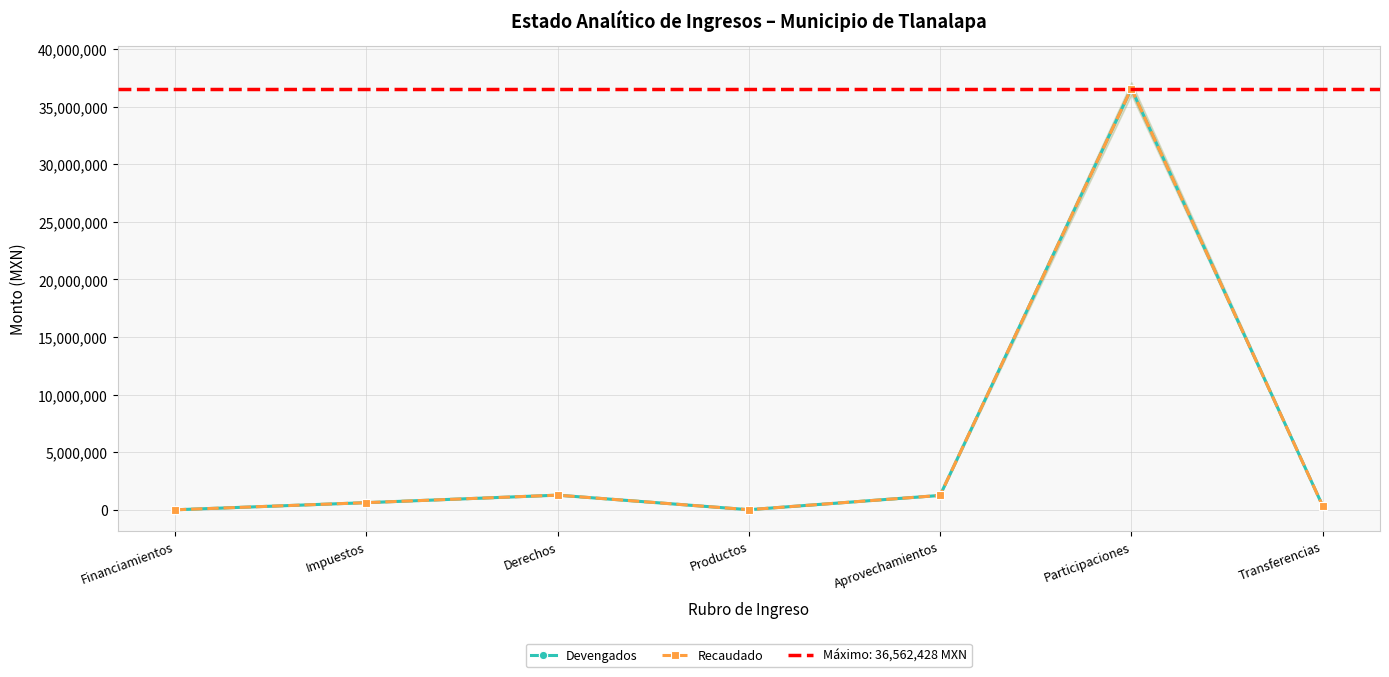

What is the minimum value for Devengados?

194.8